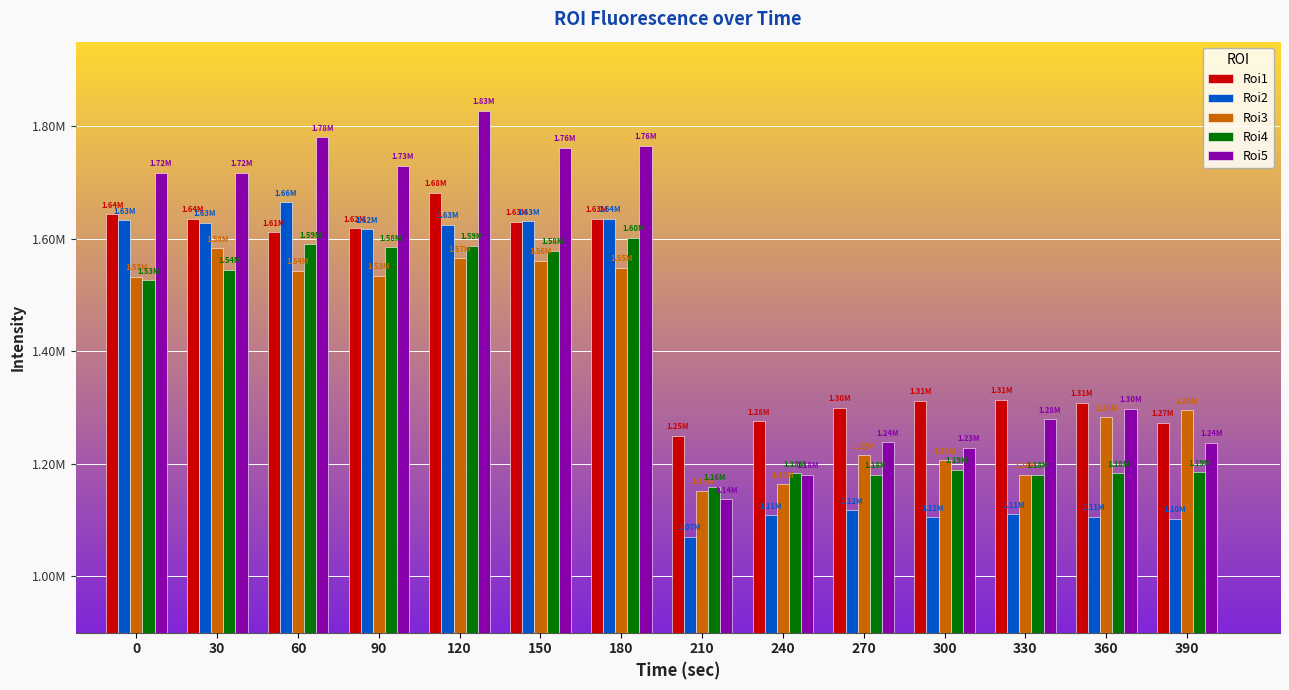

Is the value of Roi3 at 360 greater than the value of Roi4 at 330?

Yes